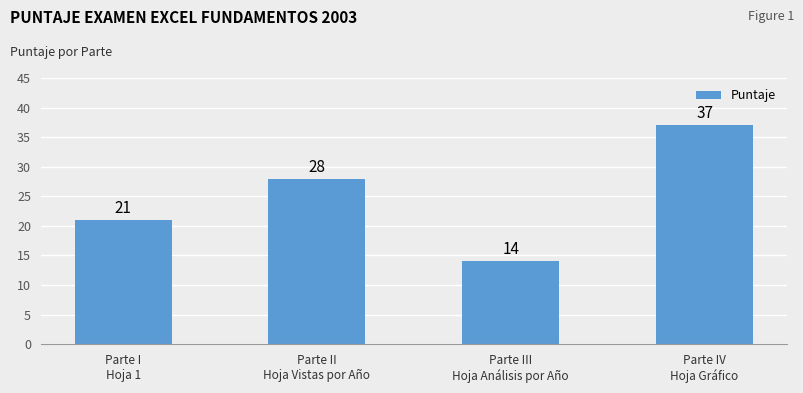

List the labels in order of value, largest first.

Parte IV
Hoja Gráfico, Parte II
Hoja Vistas por Año, Parte I
Hoja 1, Parte III
Hoja Análisis por Año